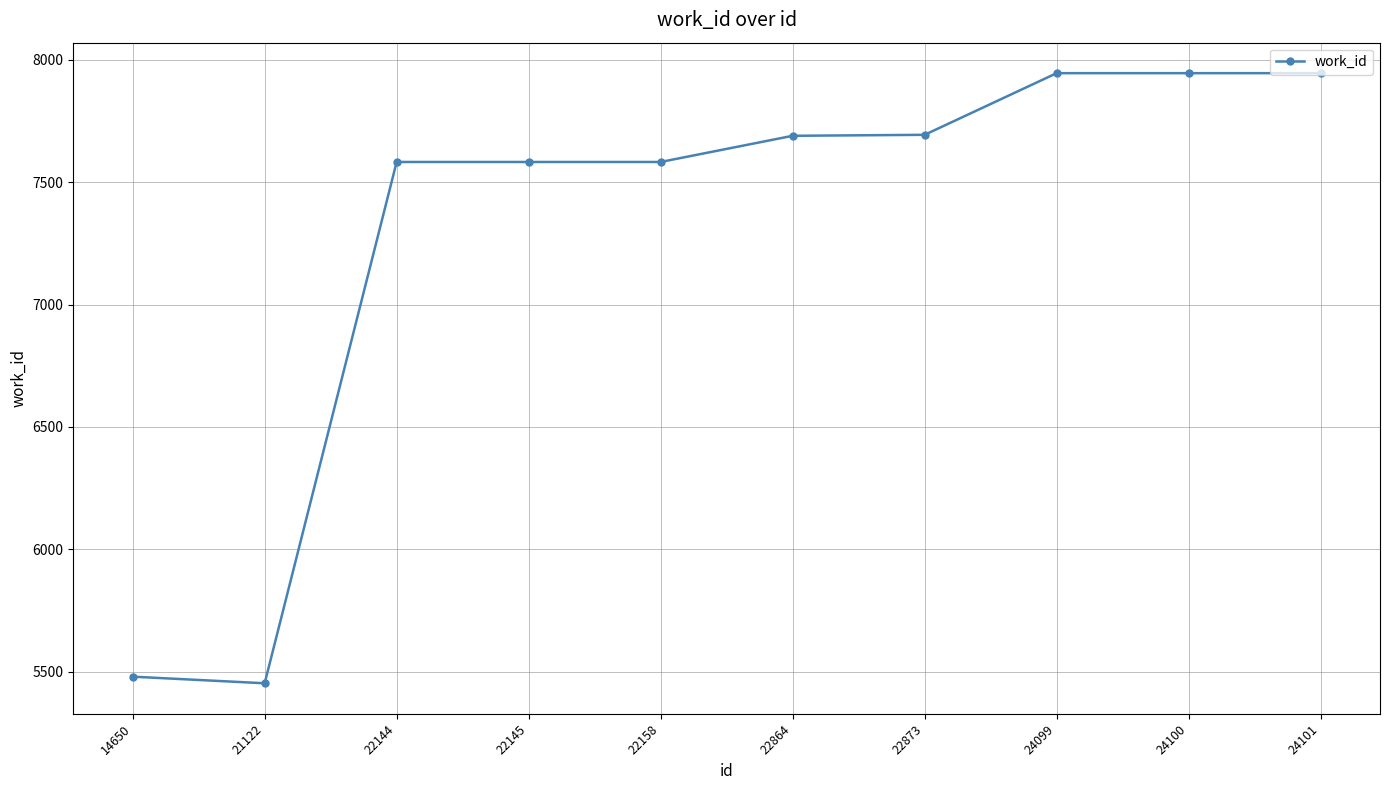

What is the difference between the values at 21122 and 24101?

2494